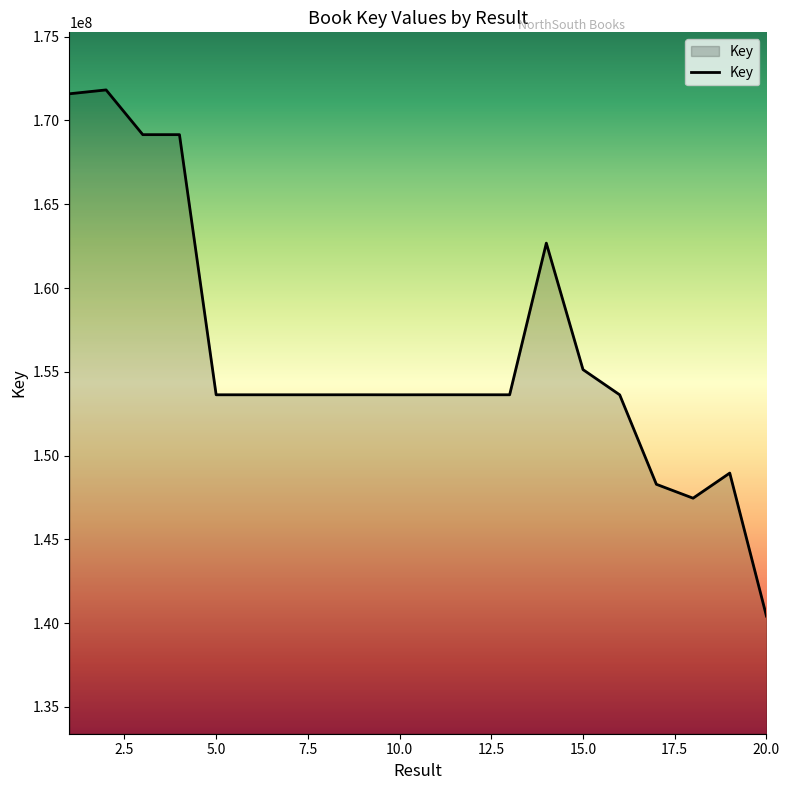

What is the maximum value shown in the chart?

171825100